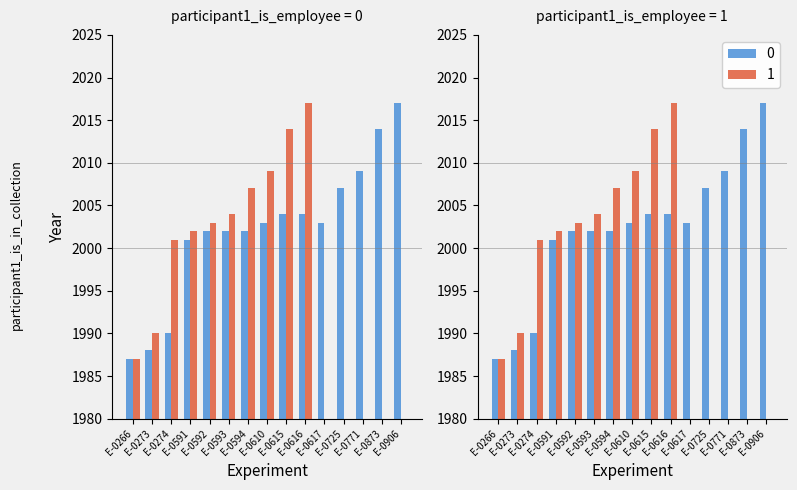

What is the greatest value displayed?

2017